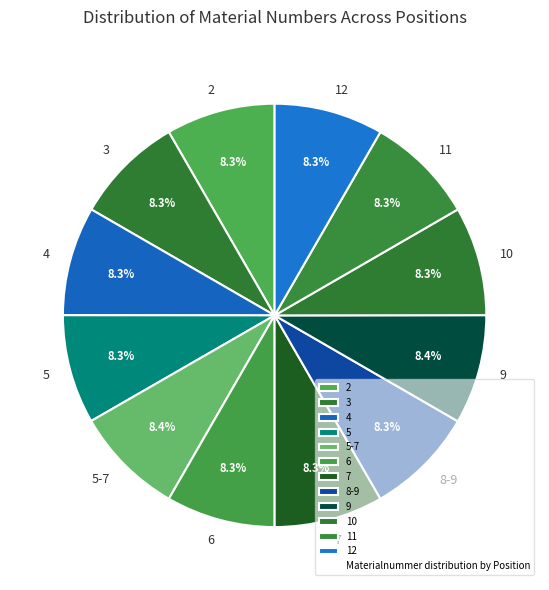

How many segments does this pie chart have?

12